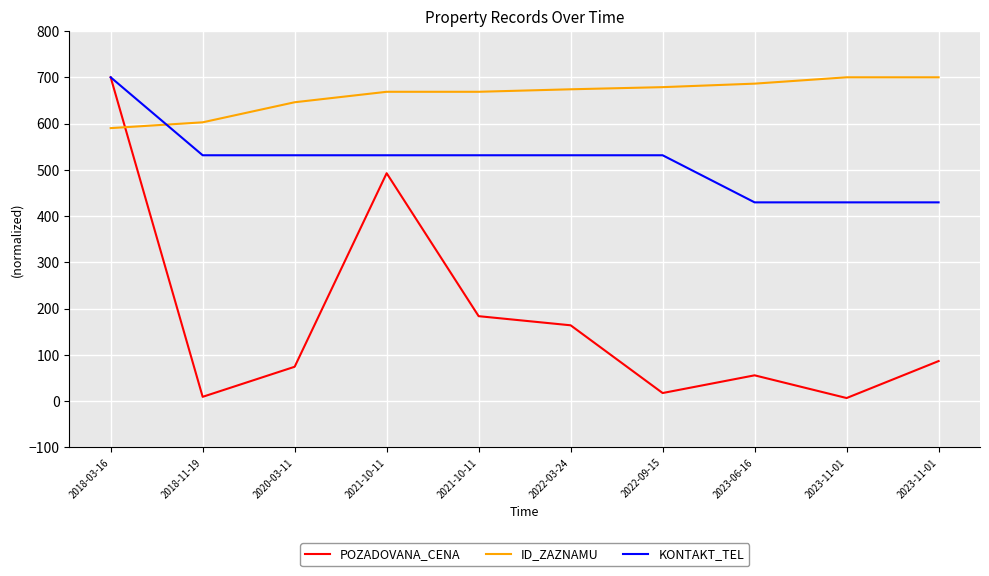

Rank the categories by ID_ZAZNAMU value from highest to lowest.

2023-11-01, 2023-11-01, 2023-06-16, 2022-09-15, 2022-03-24, 2021-10-11, 2021-10-11, 2020-03-11, 2018-11-19, 2018-03-16